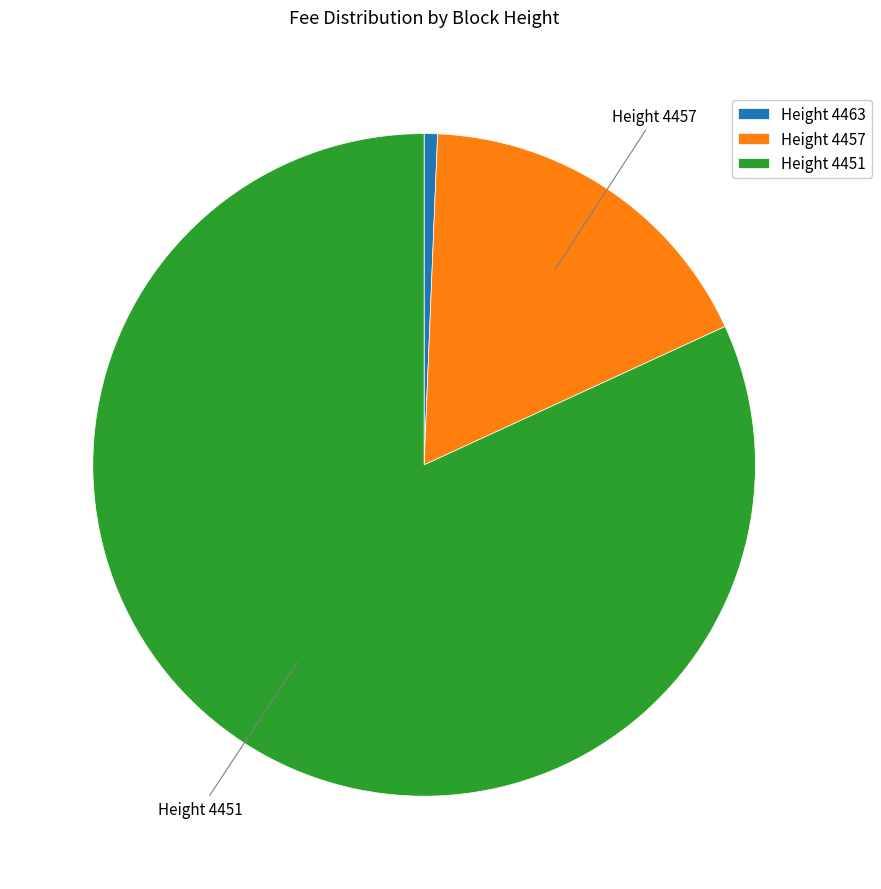

Does any single category account for the majority?

Yes